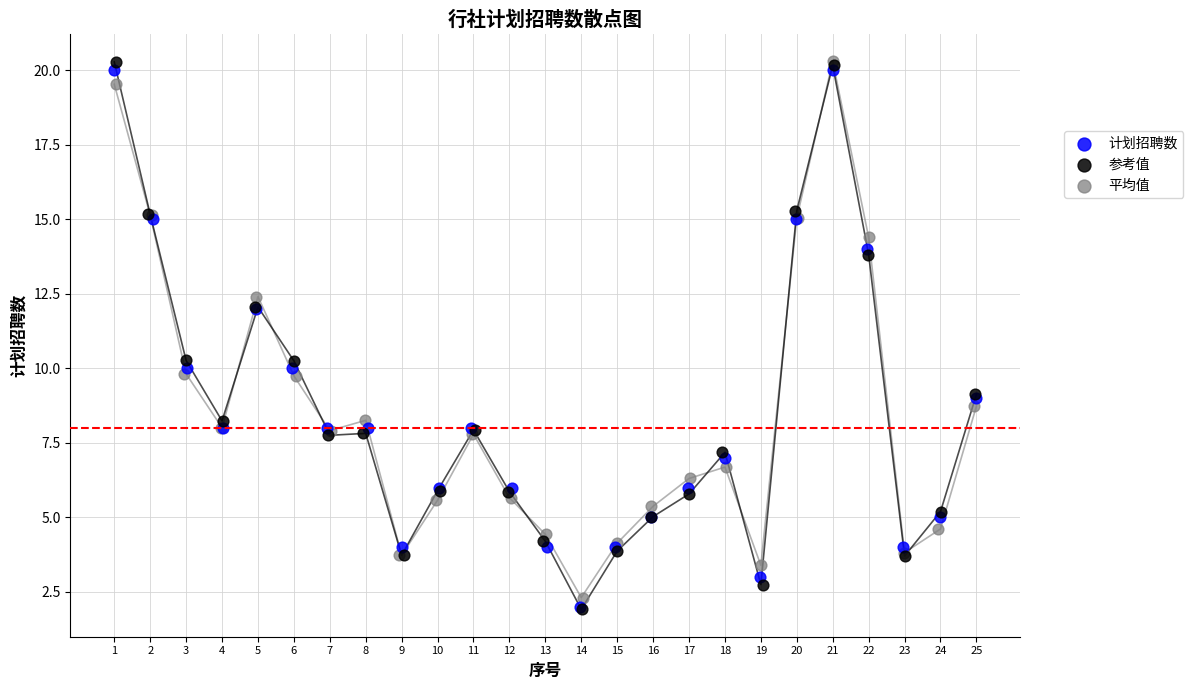

Which series has the widest spread of Y values?

参考值